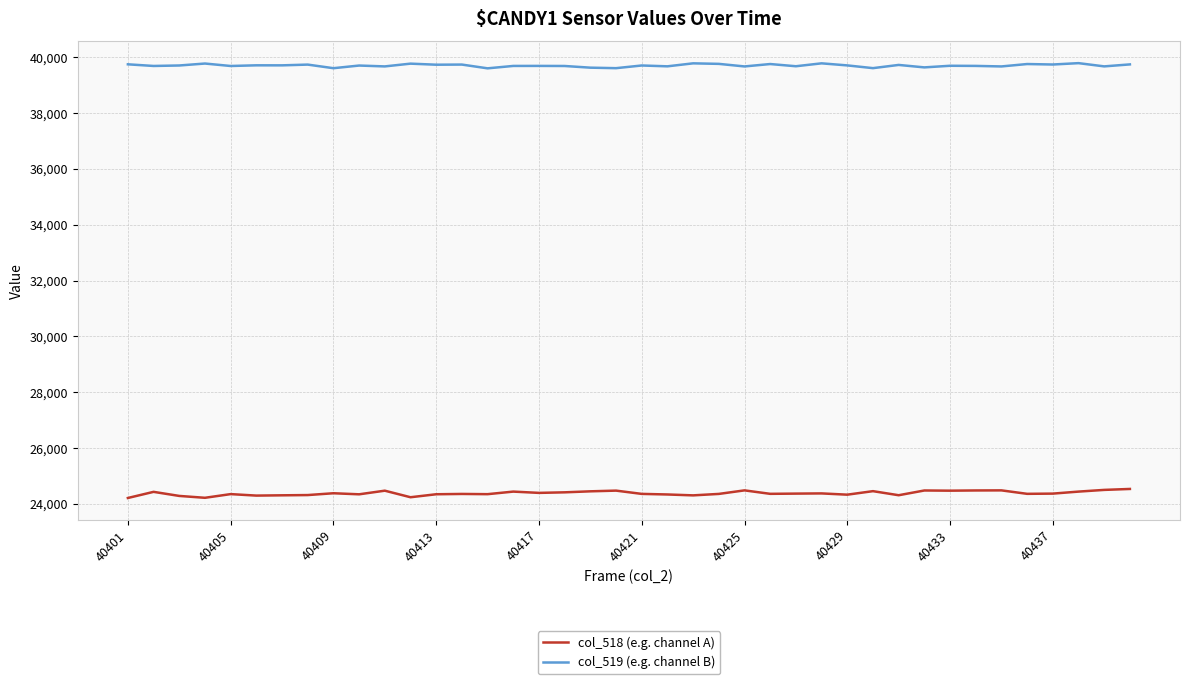

Rank the series by their maximum value, from highest to lowest.

col_519 (e.g. channel B), col_518 (e.g. channel A)